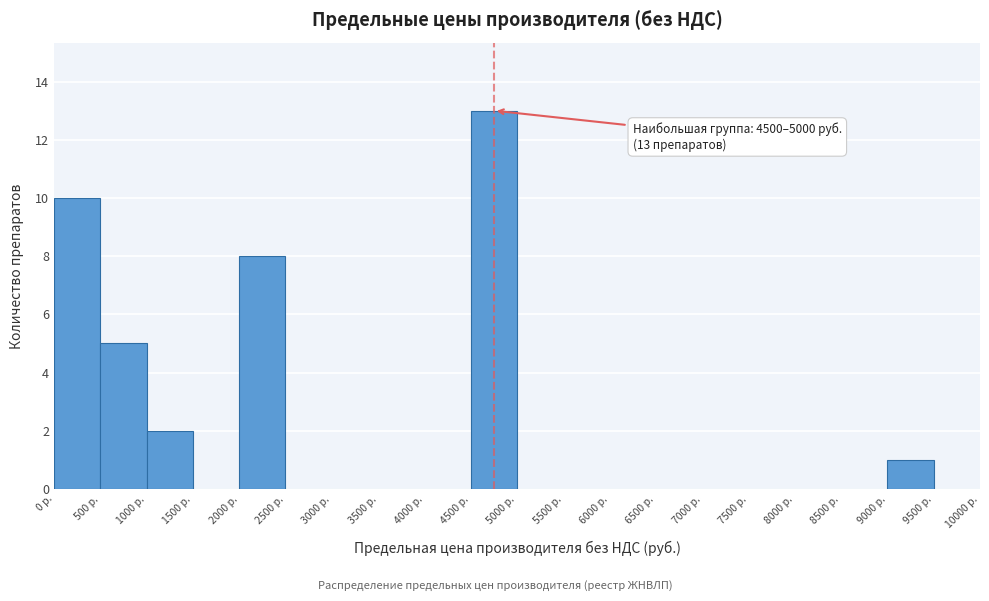

Which range on the x-axis has the tallest bar?

4500 to 5000